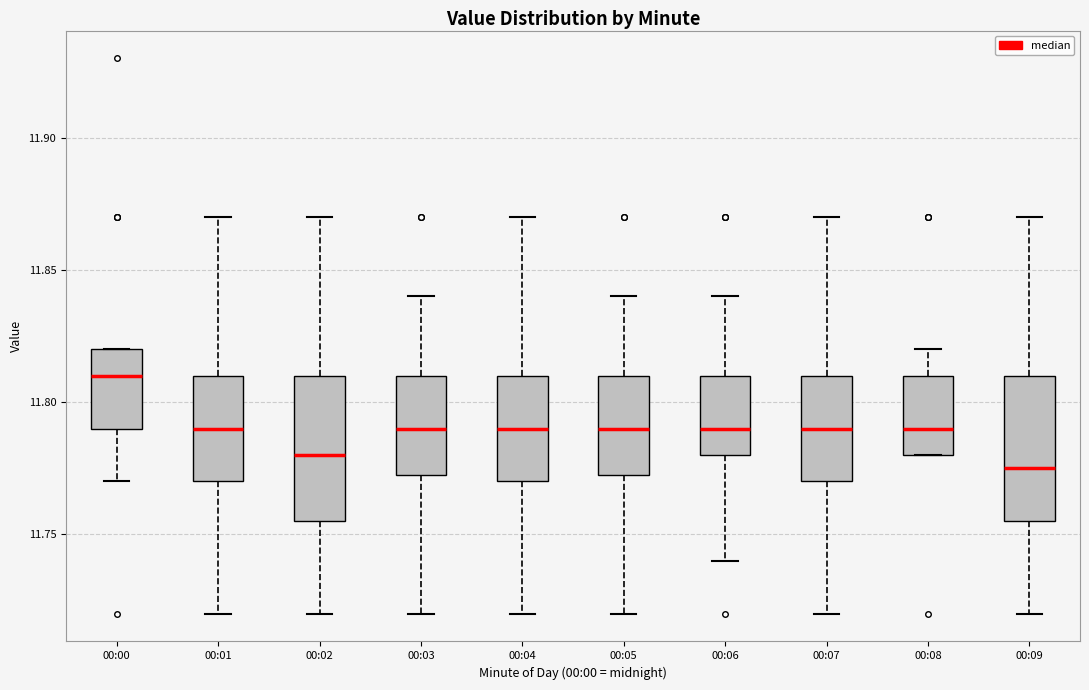

Where does the median line of the box for 00:06 sit on the y-axis? The values are not printed on the chart, so give them approximately, as read against the axis.

11.790